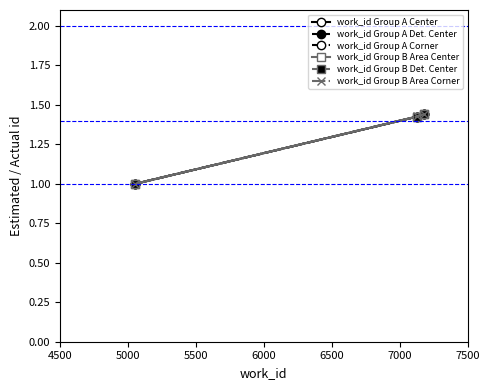

What is the smallest value displayed?

1.0